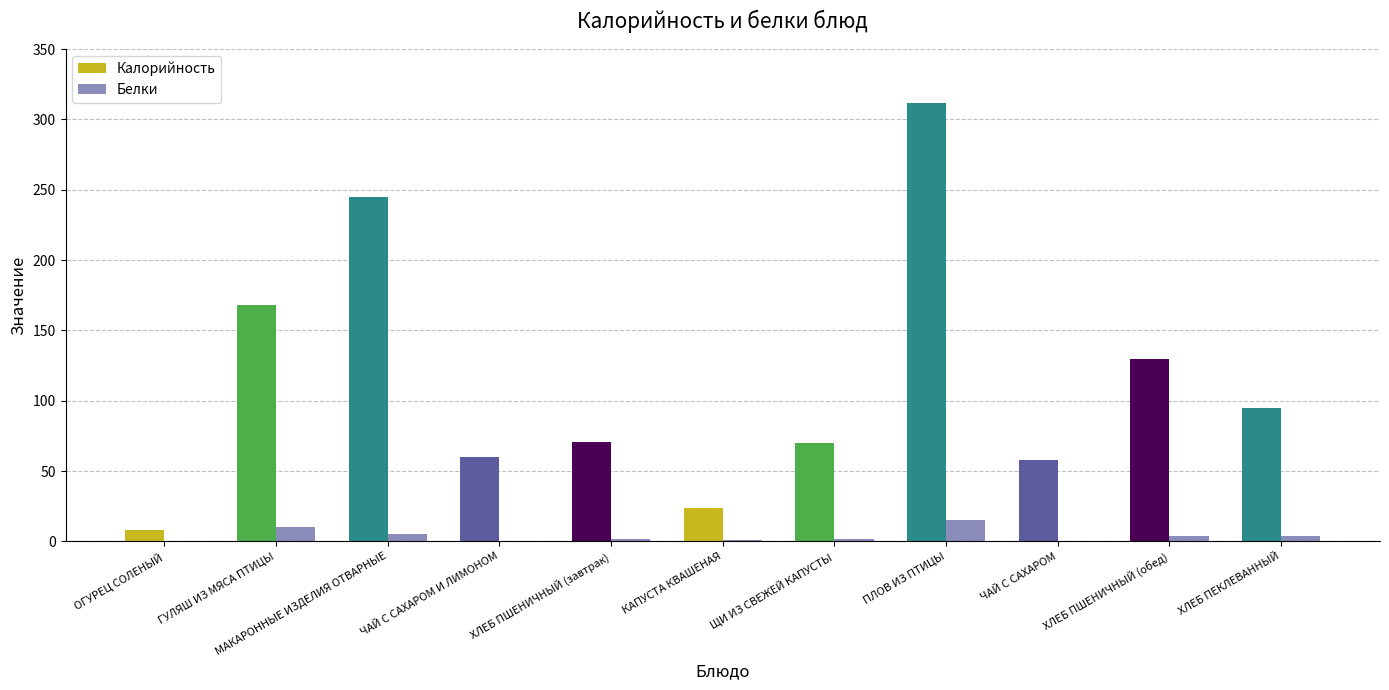

Is it true that Белки equals 1 at ЩИ ИЗ СВЕЖЕЙ КАПУСТЫ?

False